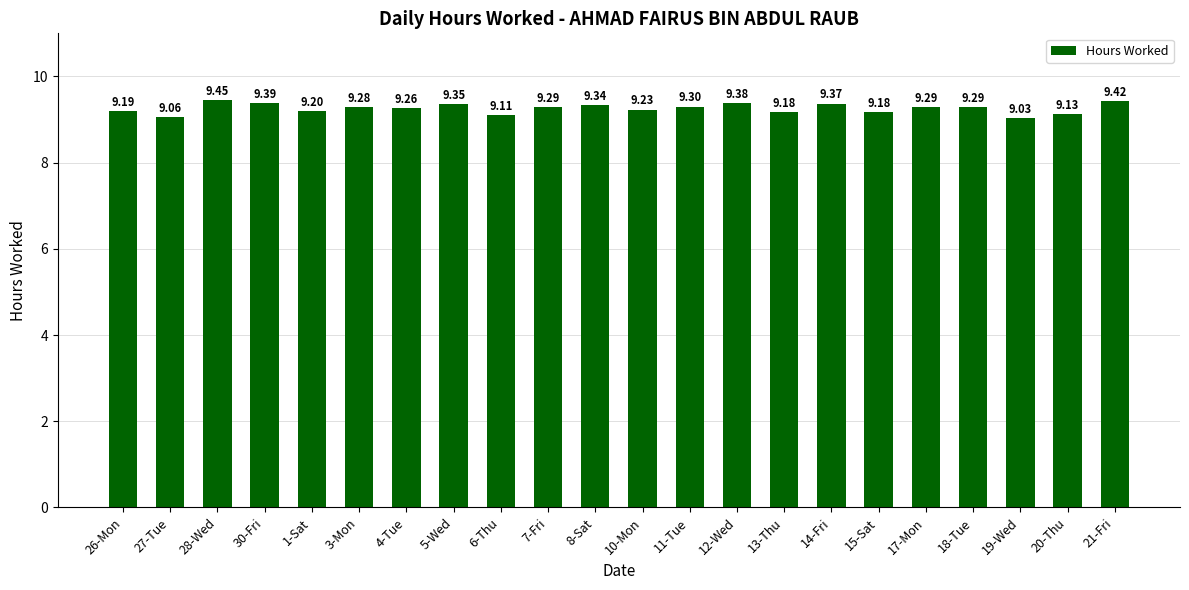

Between 6-Thu and 19-Wed, which is larger?

6-Thu